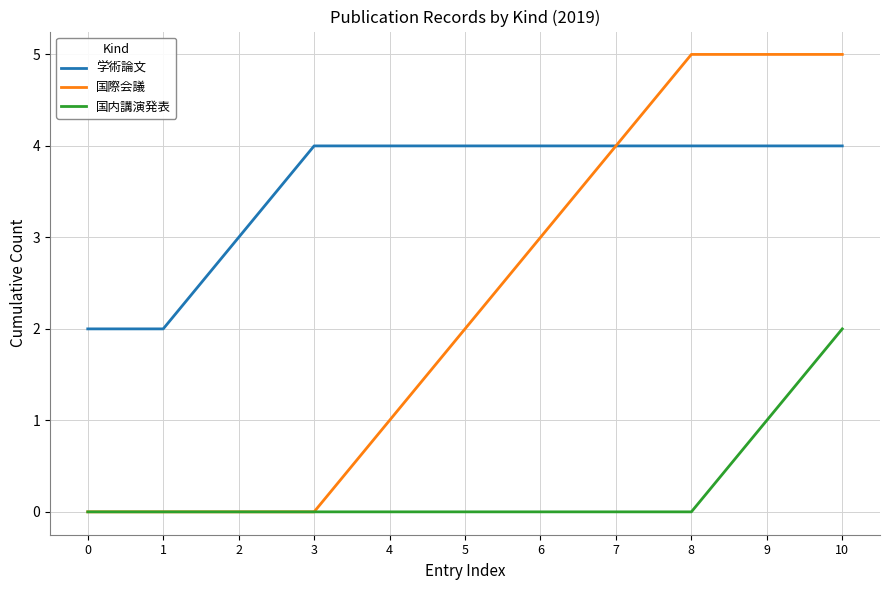

What is the difference between the maximum and minimum values in the 国内講演発表 series?

2